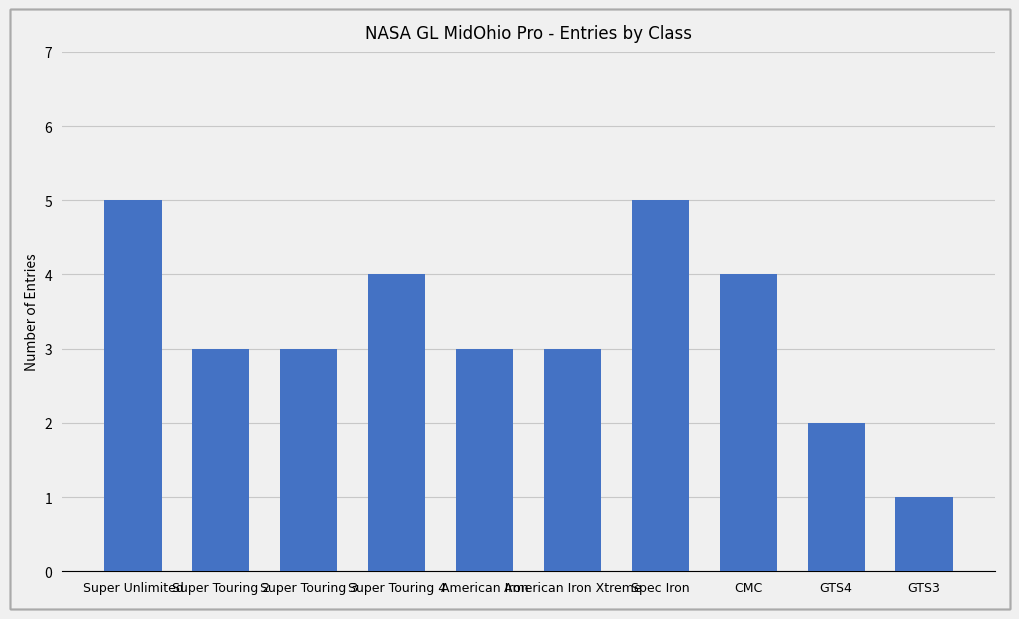

Approximately how many times larger is the value at American Iron Xtreme compared to Super Touring 3?

1.0